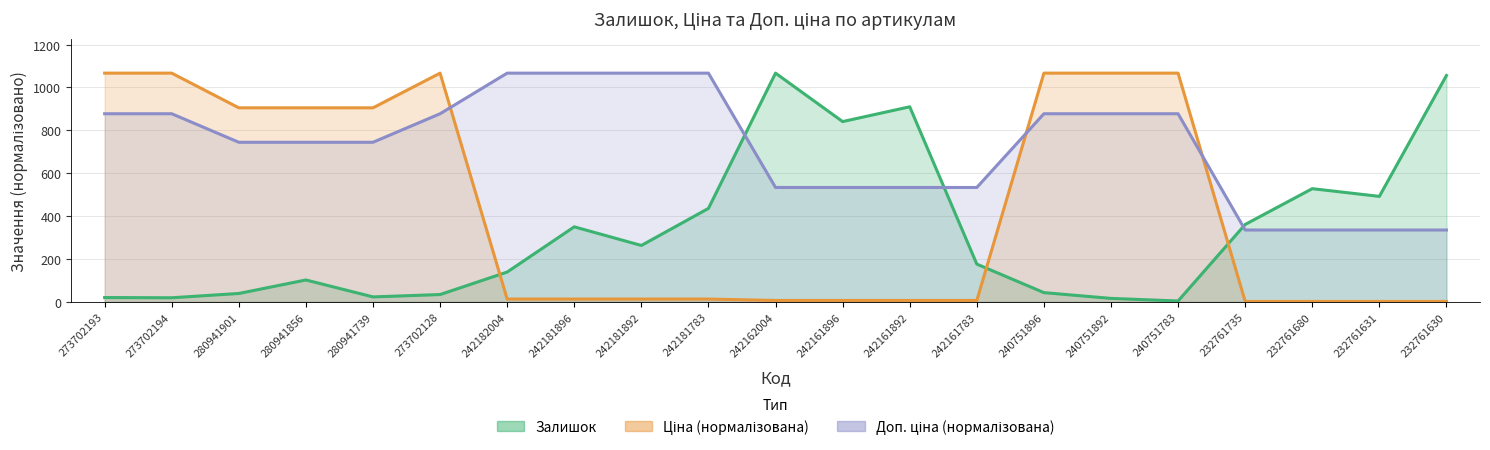

Where do Доп. ціна (нормалізована) and Залишок first cross each other?

242181783 and 242162004